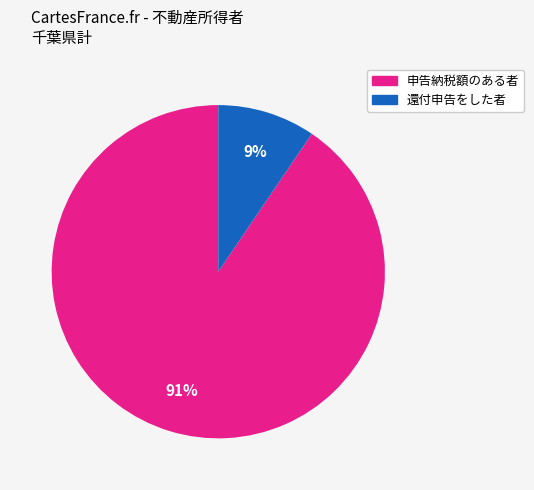

What is the largest slice in the pie chart?

申告納税額のある者